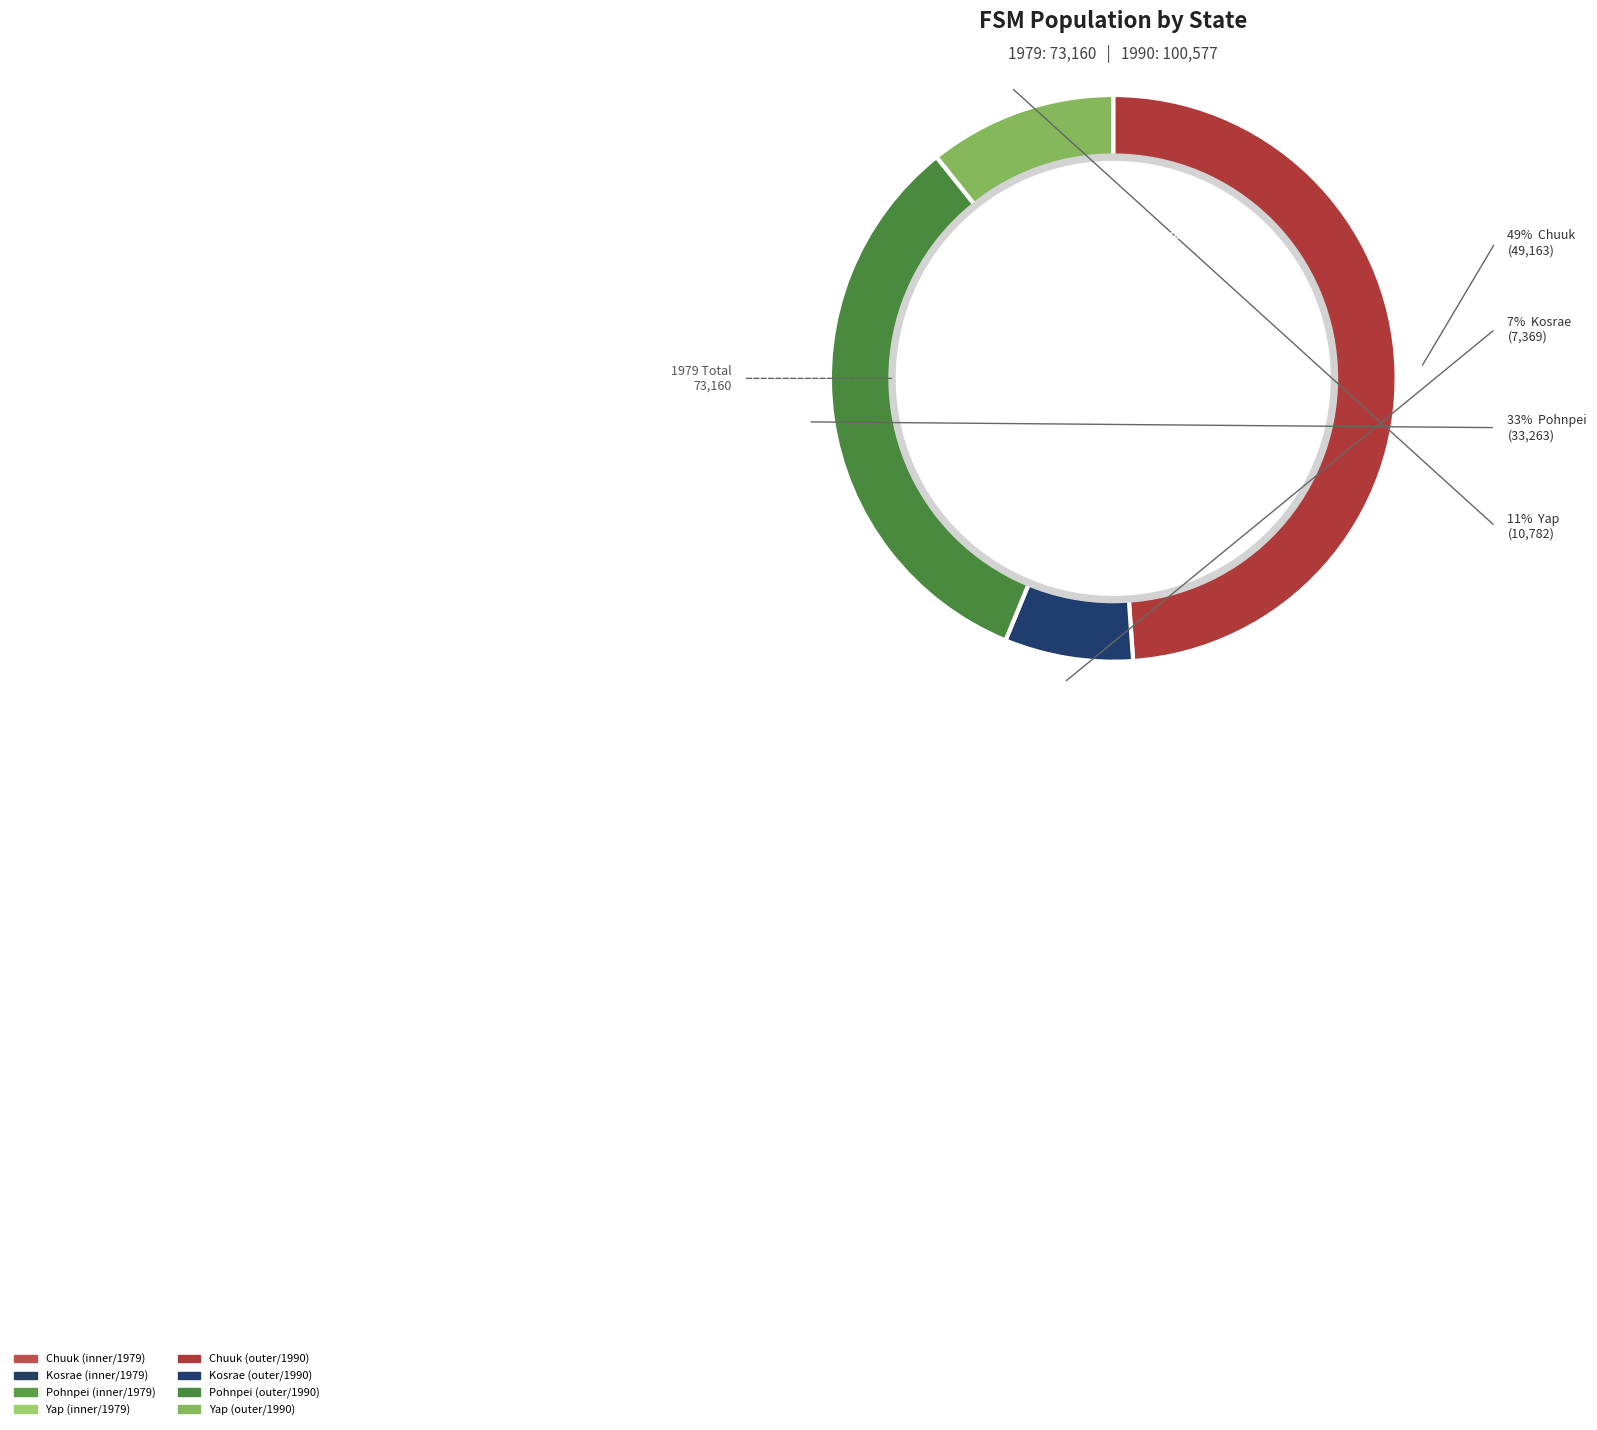

How many slices are in this pie chart?

4